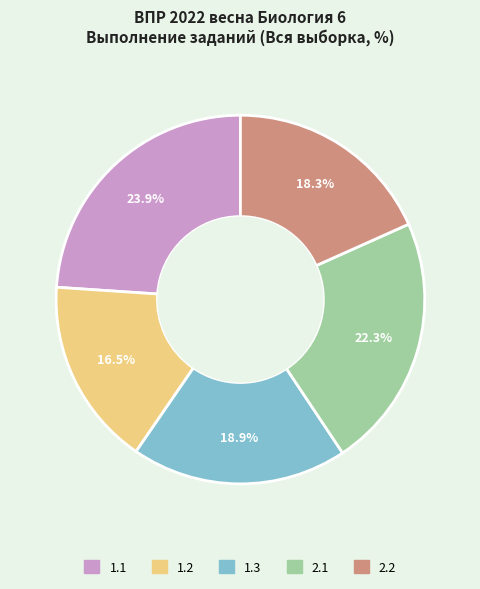

Which has a higher value, 2.1 or 1.2?

2.1